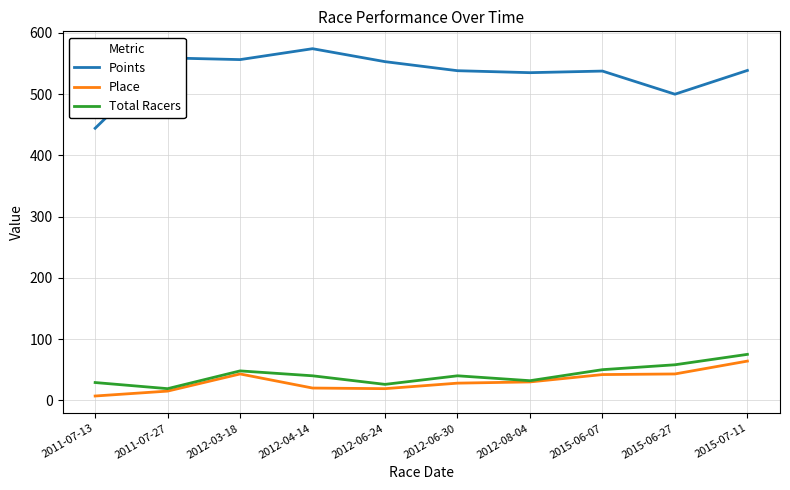

What is the total value across all series at 2011-07-27?

593.0